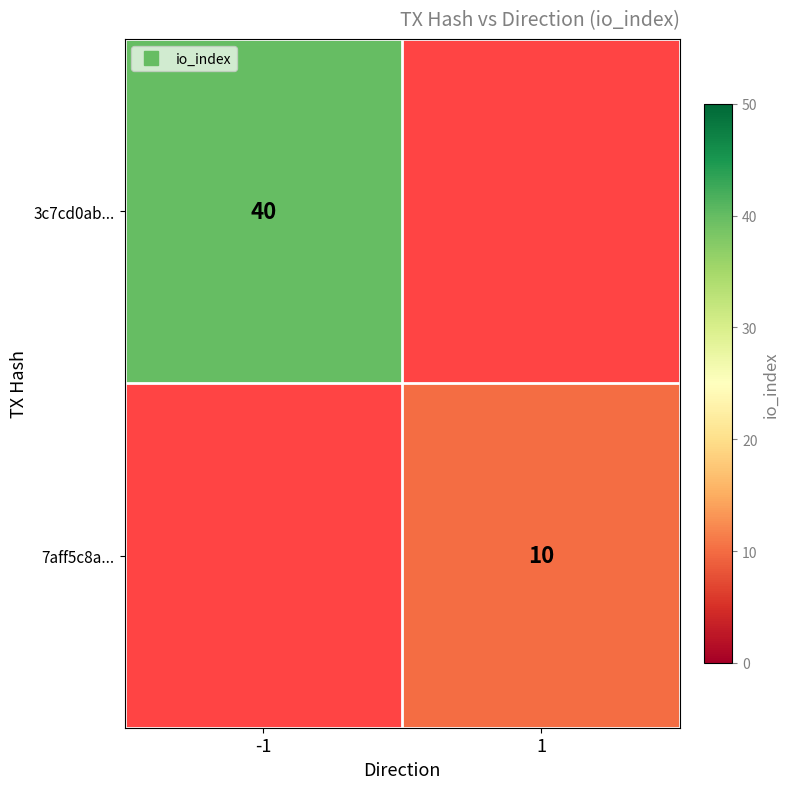

Between 1 and -1, which is larger?

-1